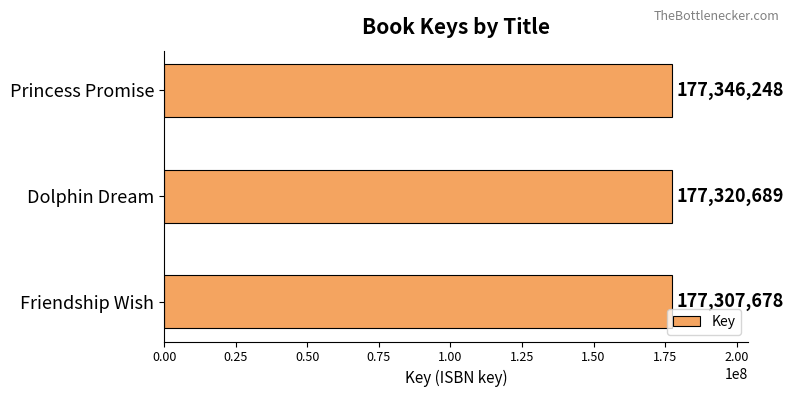

Reading top to bottom, transcribe all the data shown in this chart.

177346248	177320689	177307678